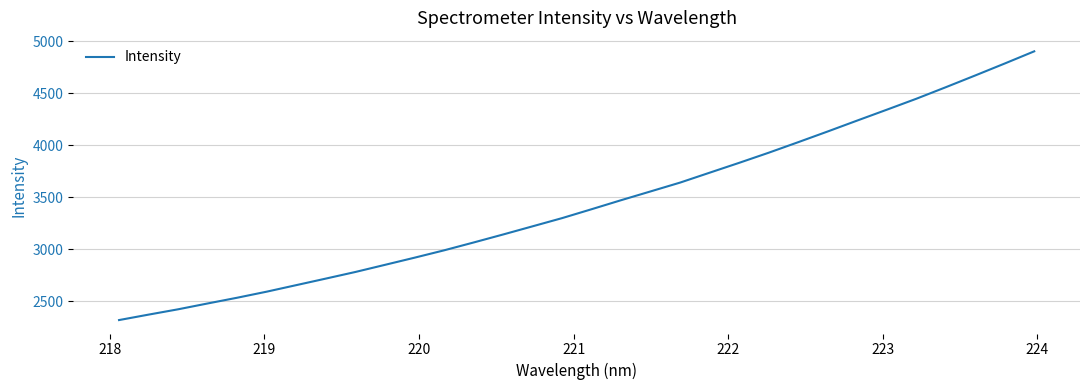

What is the difference between the maximum and minimum values?

2584.4